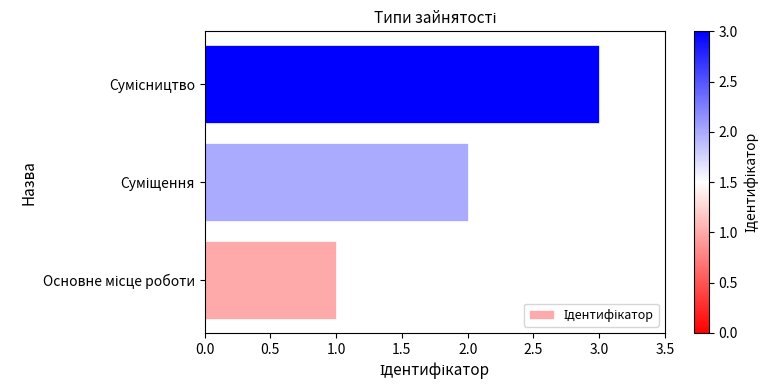

What is the maximum value shown in the chart?

3